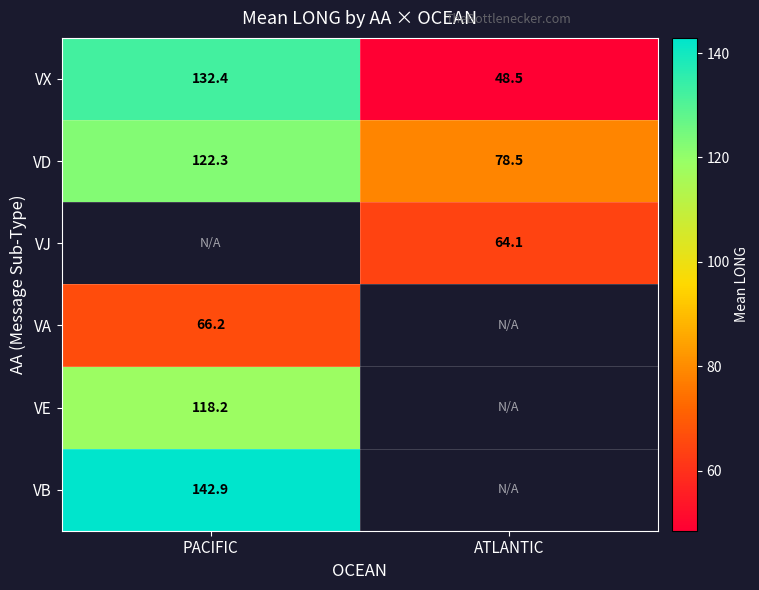

At how many categories does at least one series exceed 89?

1